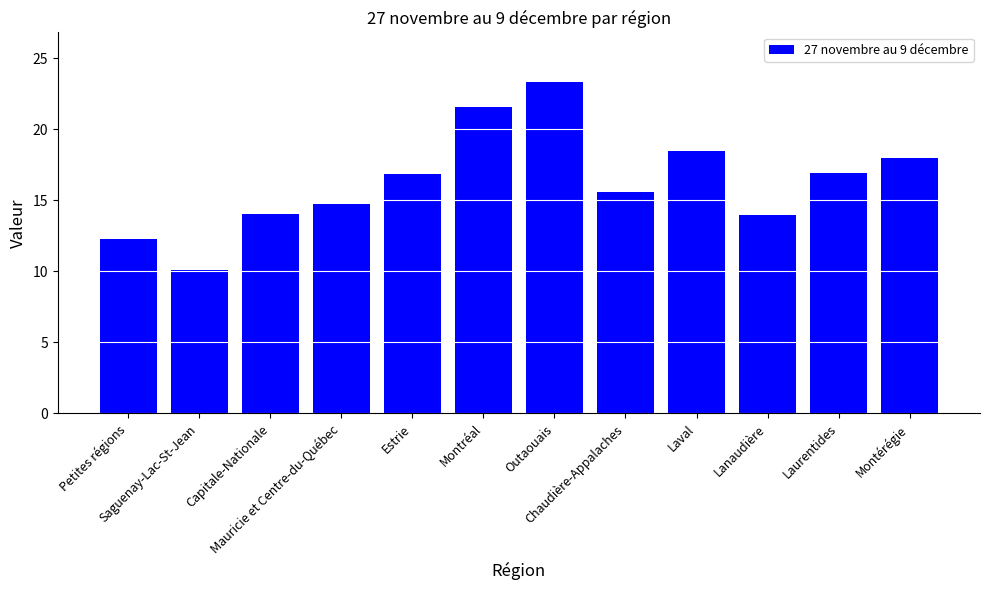

What is the maximum value shown in the chart?

23.3